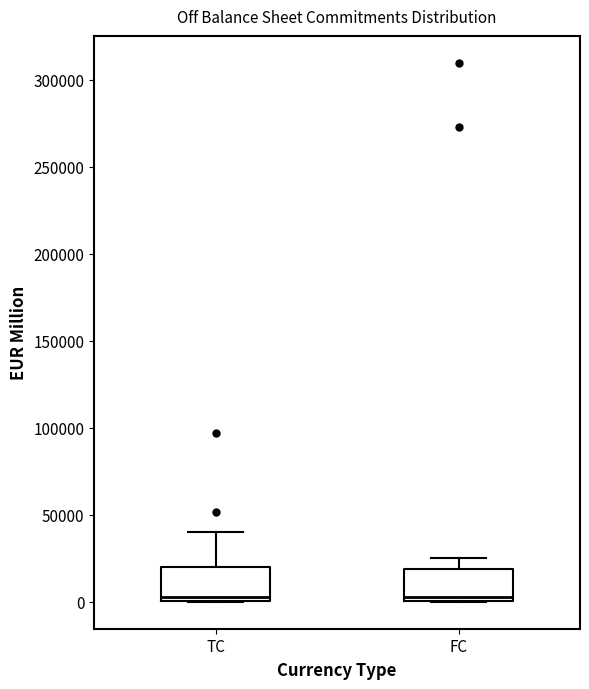

Reading left to right, read every box against the y-axis: the position of its median line, the range the box covers, and the ends of its whiskers. The values are not printed on the chart, so give them approximately, as read against the axis.

TC: median 5000, box 0 to 20000, whiskers 0 to 40000
FC: median 5000, box 0 to 20000, whiskers 0 to 25000